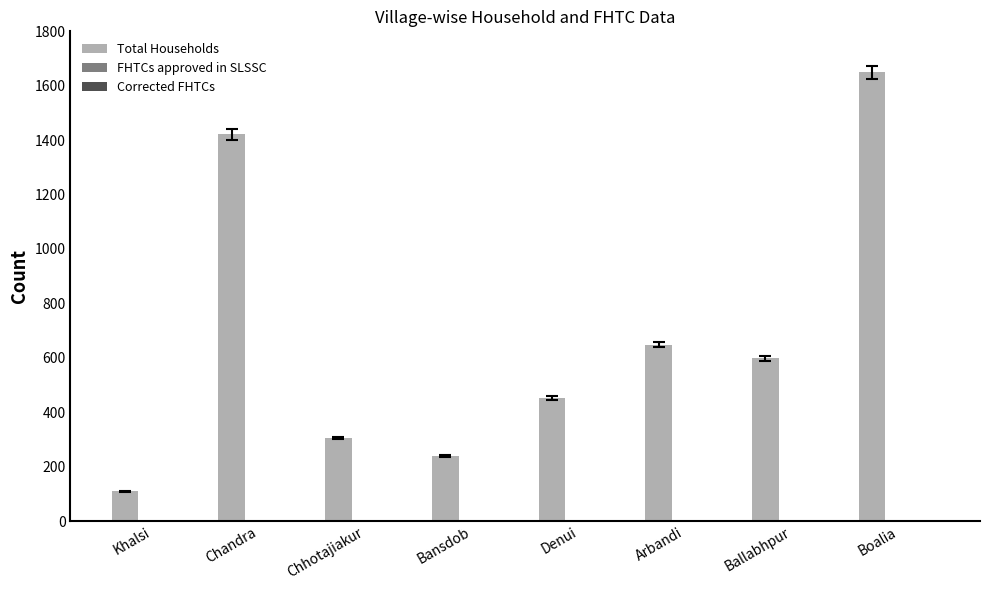

Reading right to left, transcribe all the data shown in this chart.

1649	599	648	452	238	305	1421	110